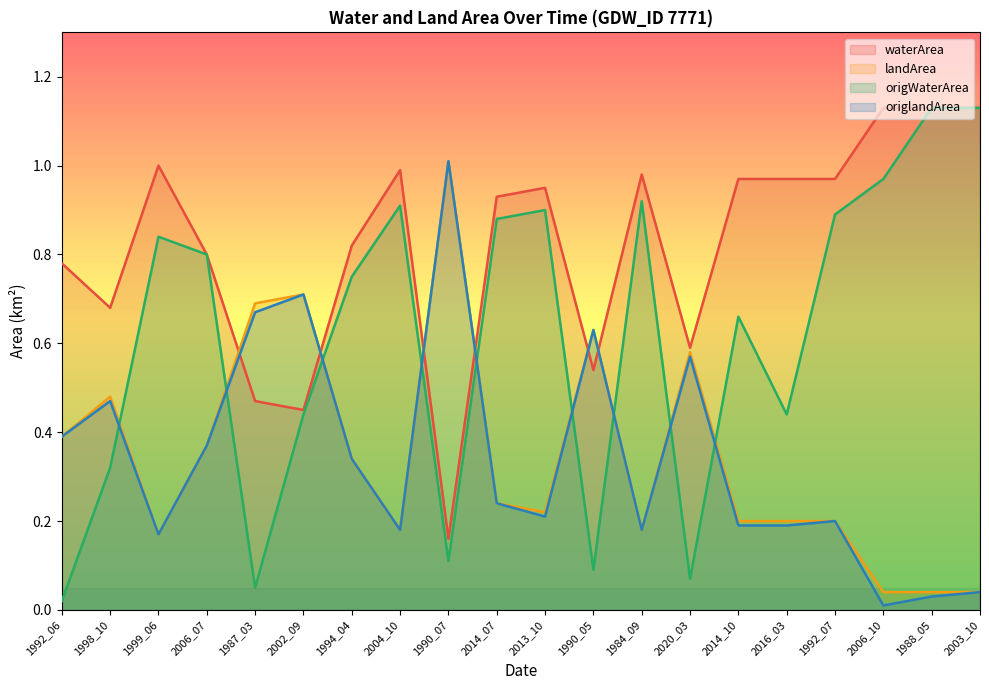

Between 1994_04 and 2016_03, which series saw the biggest shift?

origWaterArea